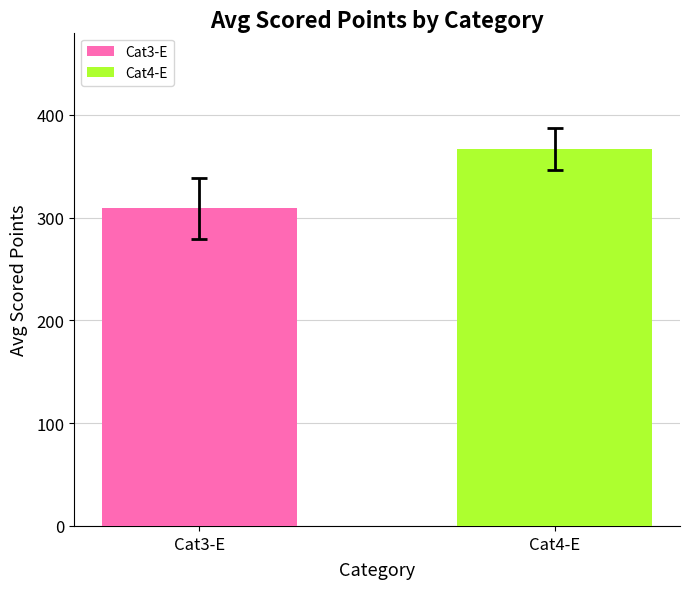

Which category has the lowest value across all series?

Cat3-E